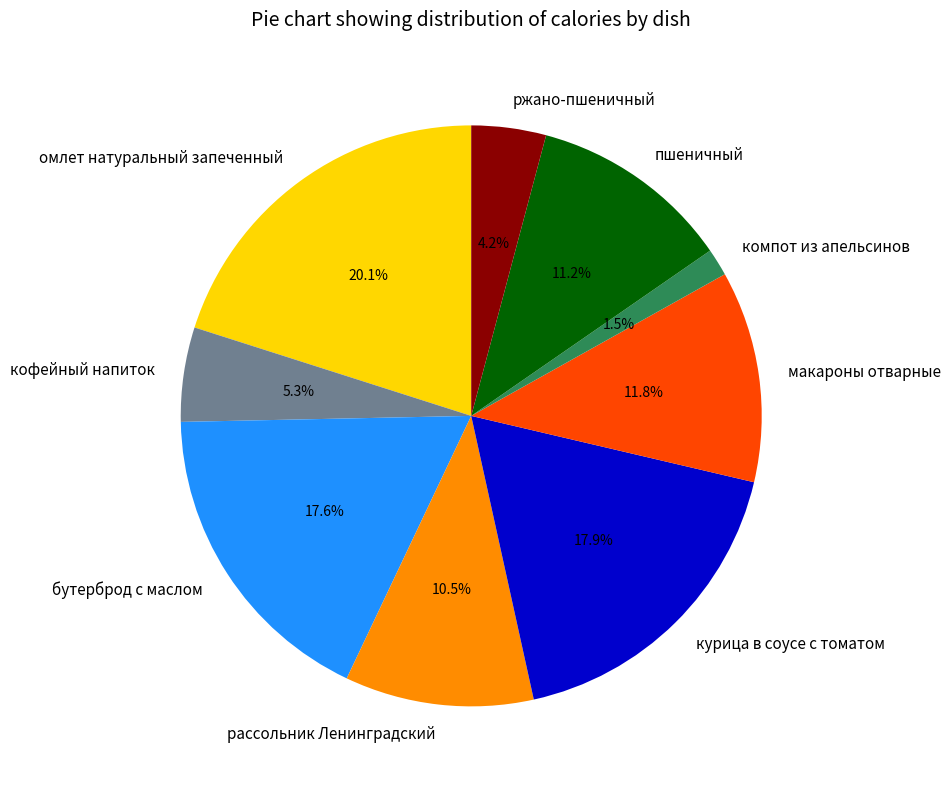

True or false: курица в соусе с томатом accounts for 18% of the total.

True